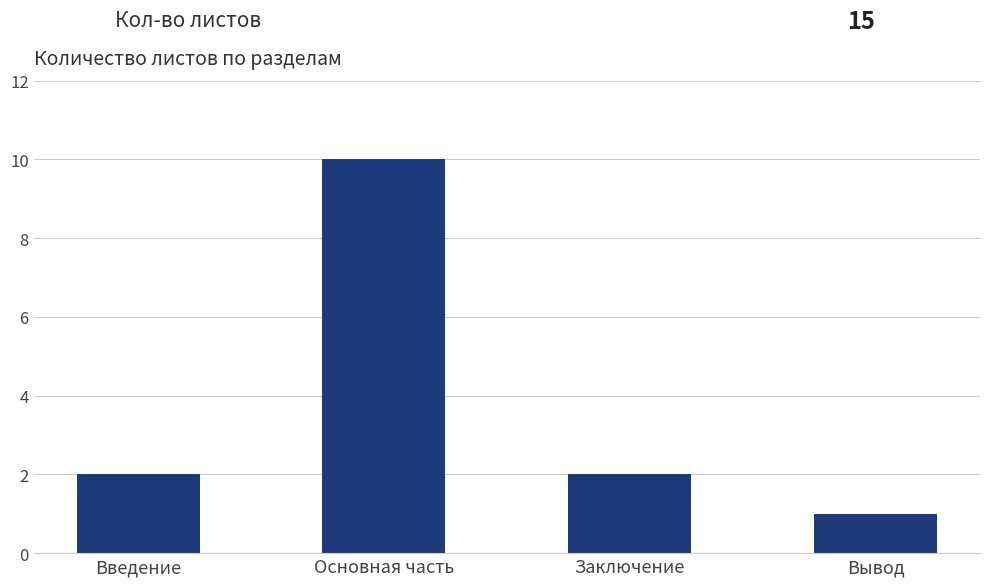

What is the label of the 2nd bar from the left?

Основная часть